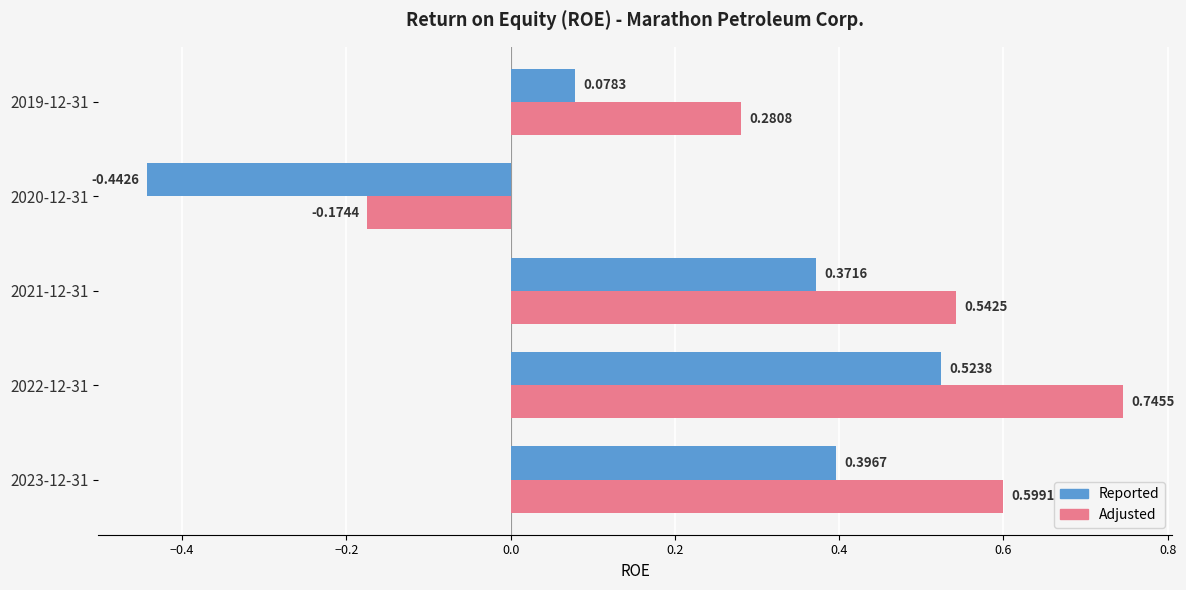

What is the difference between the maximum and minimum values in the Reported series?

1.0